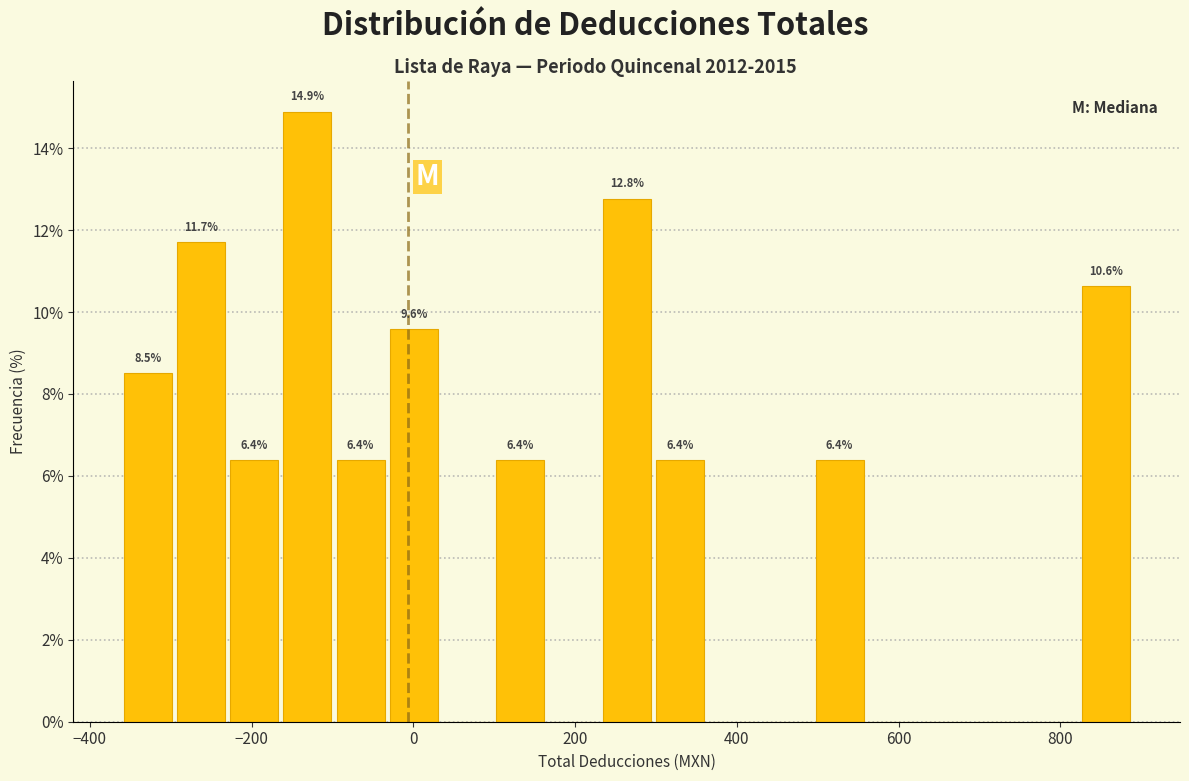

Read against the x-axis, roughly where is the centre of the tallest bar?

-140